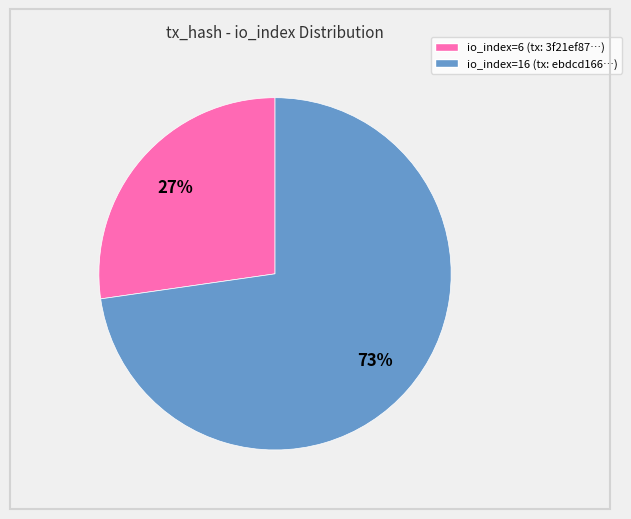

Count the number of slices in the pie.

2